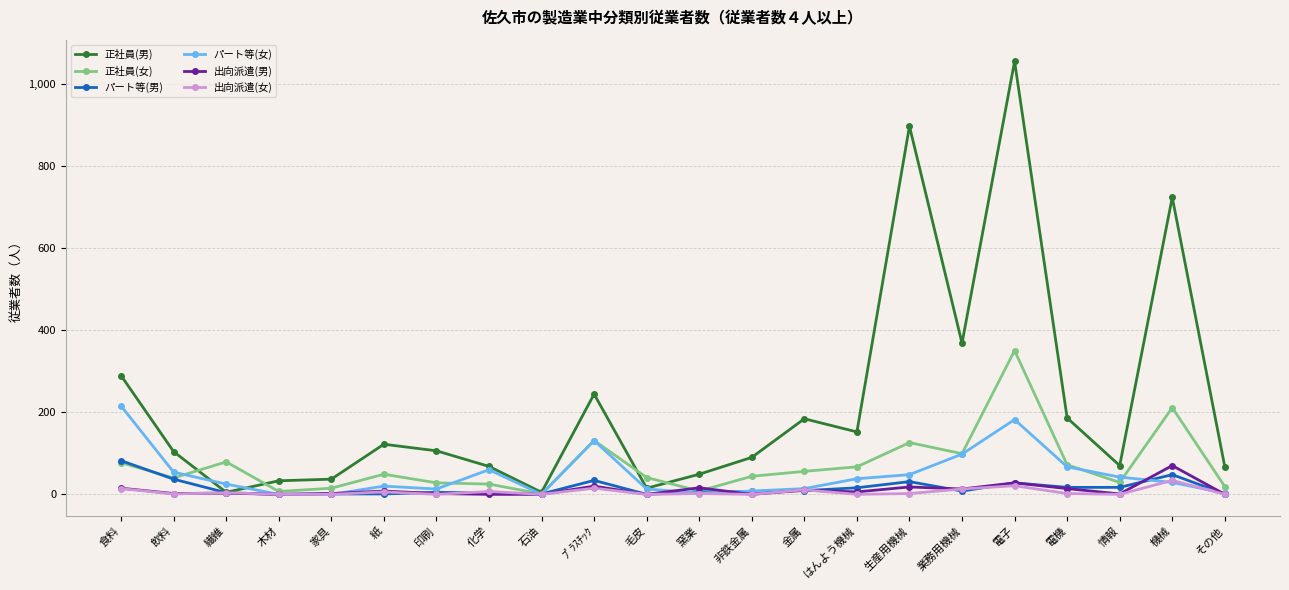

True or false: 出向派遣(男) and パート等(女) cross at least once.

True